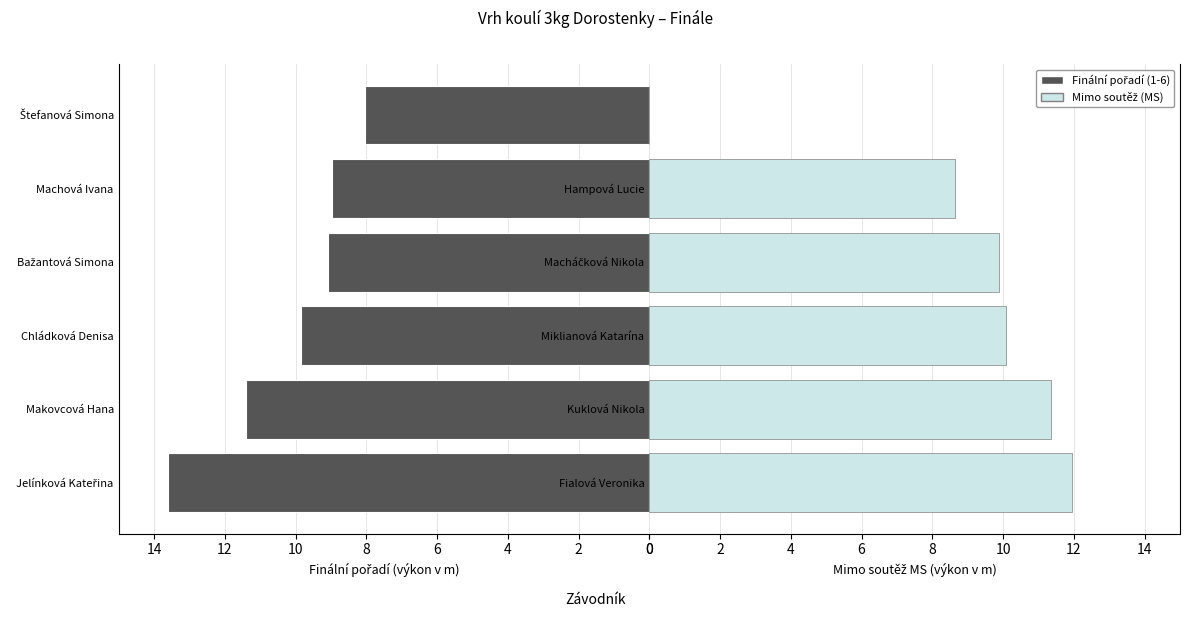

What is the value of the Finální pořadí (1-6) bar at the 3rd from the left?

9.8